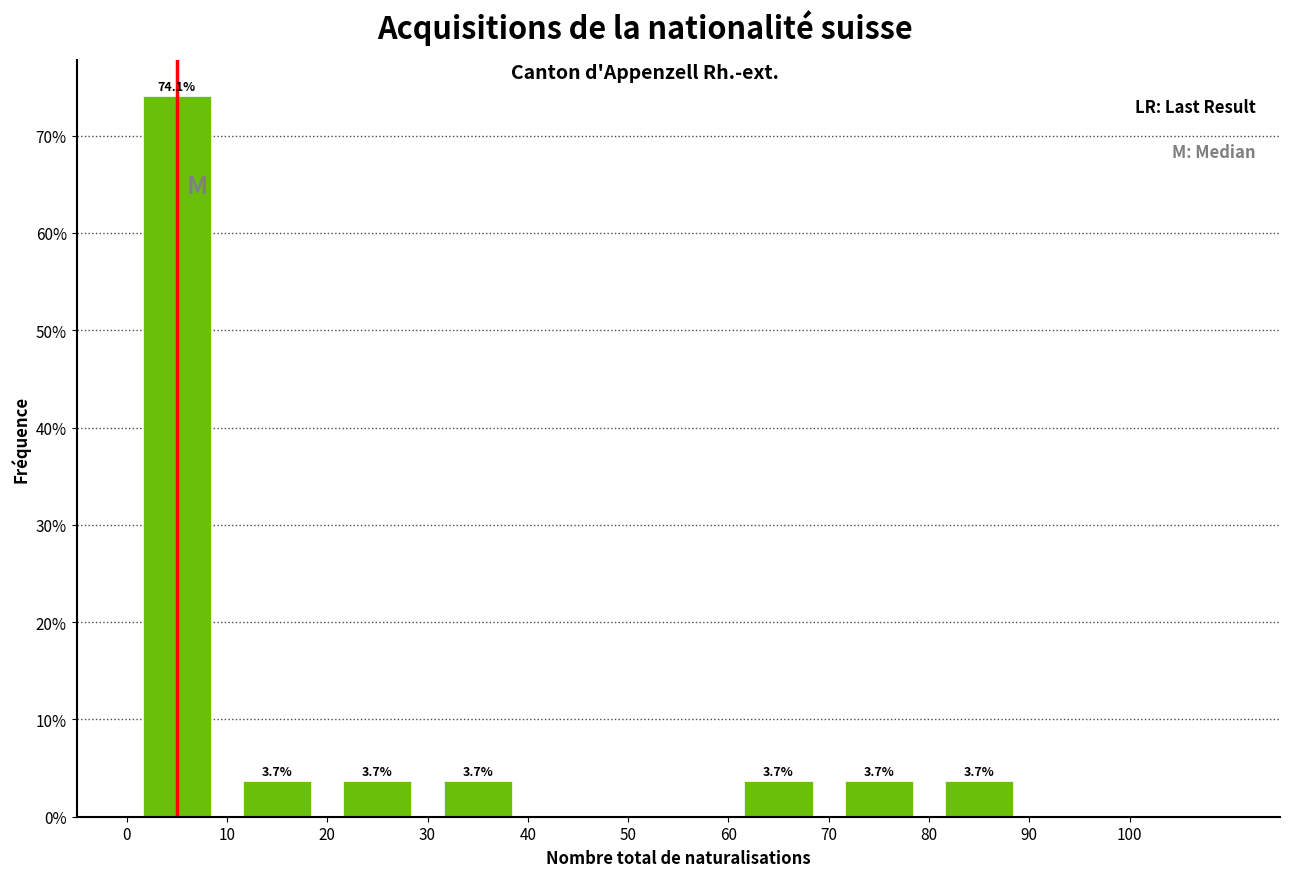

Over which range of the x-axis is the bar tallest?

0 to 10